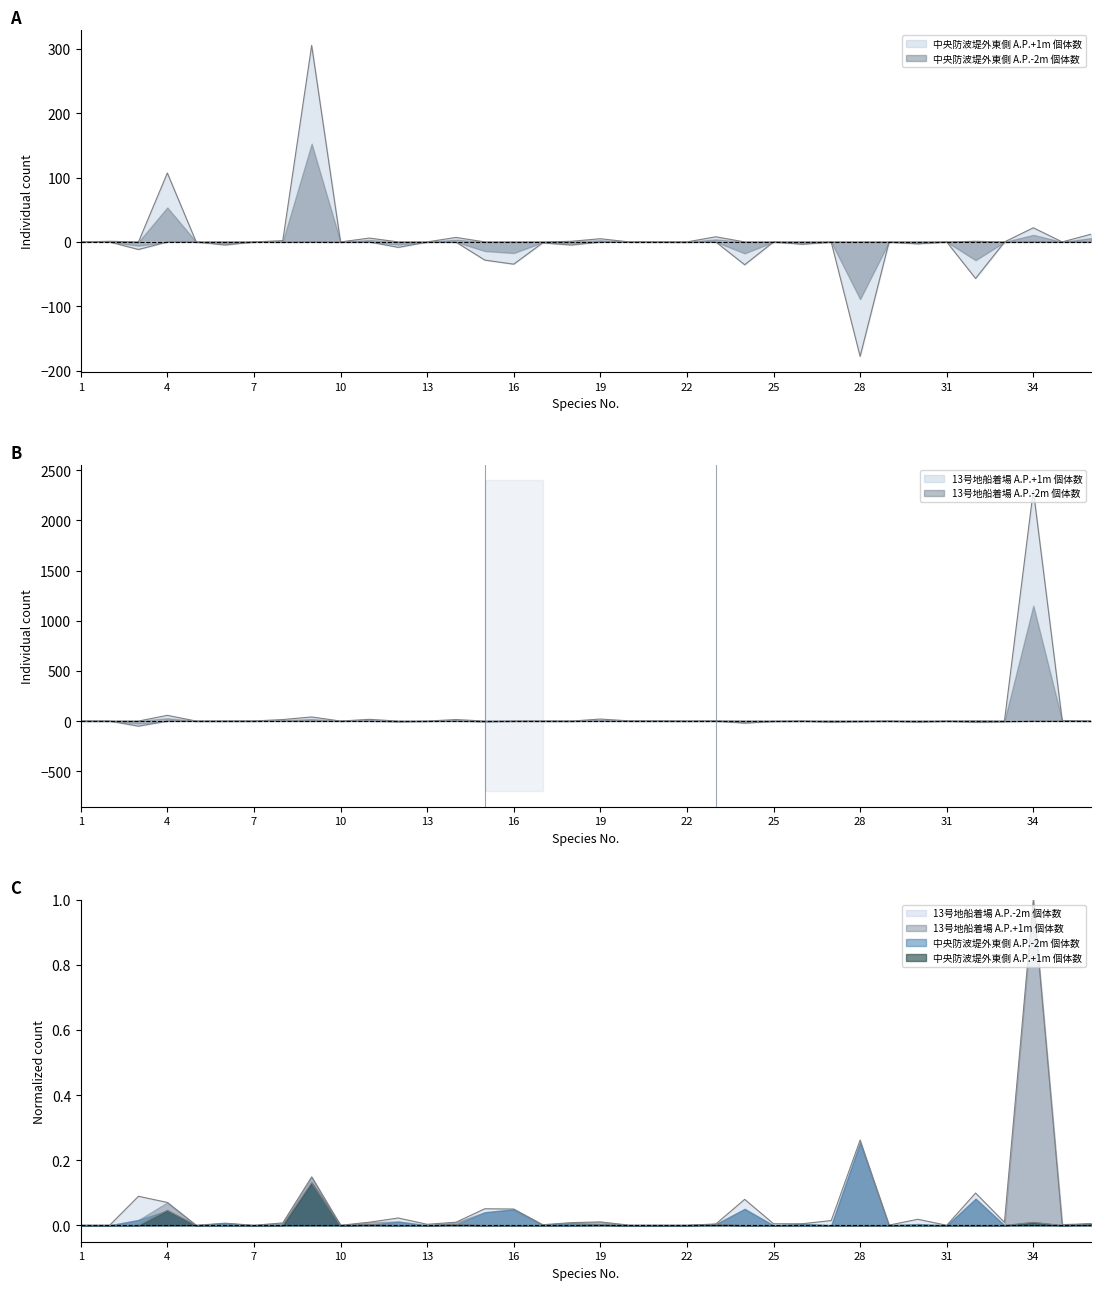

Where do 中央防波堤外東側 A.P.-2m 個体数 and 13号地船着場 A.P.-2m 個体数 first cross each other?

5 and 6